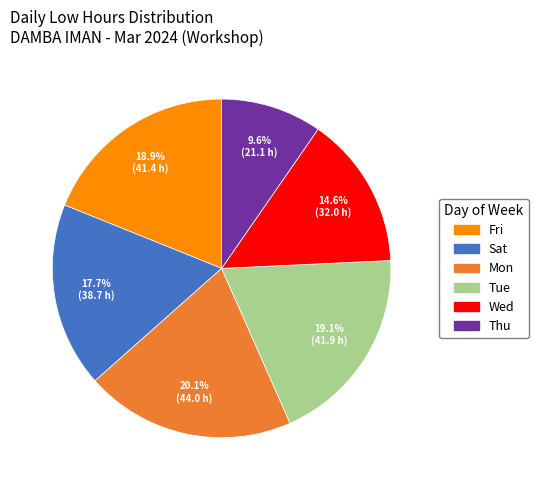

Is there any slice that represents more than half of the pie?

No